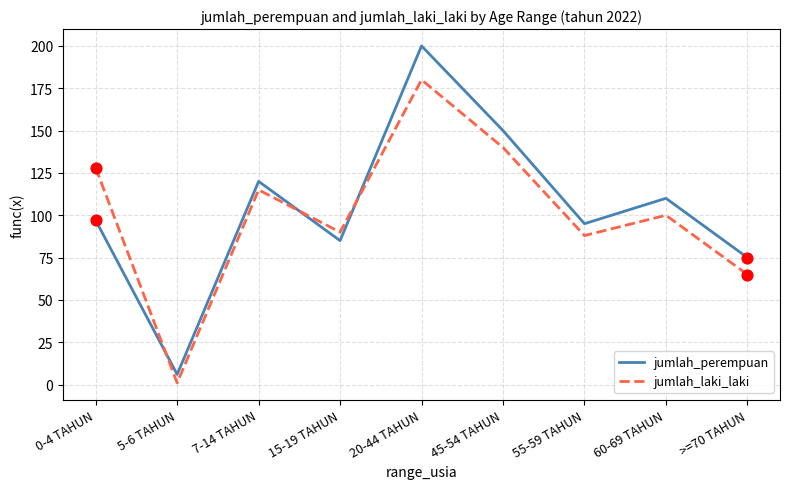

Which series has the largest range (max minus min)?

jumlah_perempuan